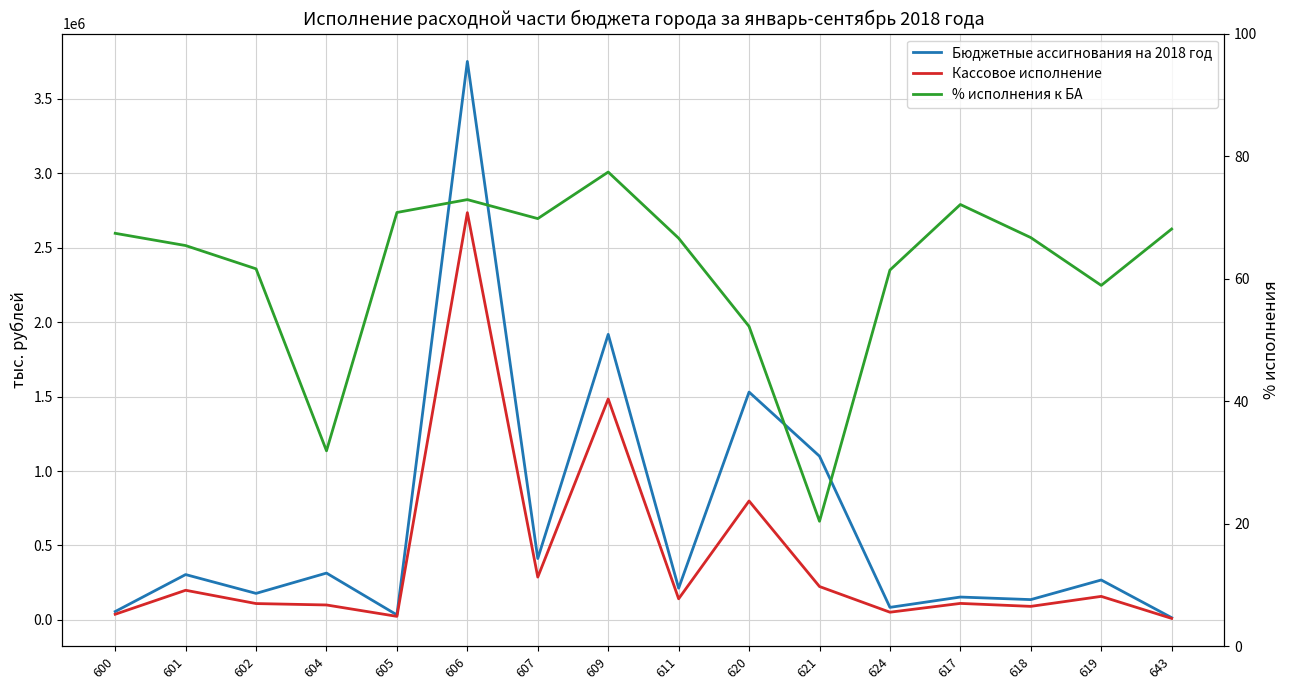

What is the difference between the Кассовое исполнение values at 604 and 606?

2635715.0